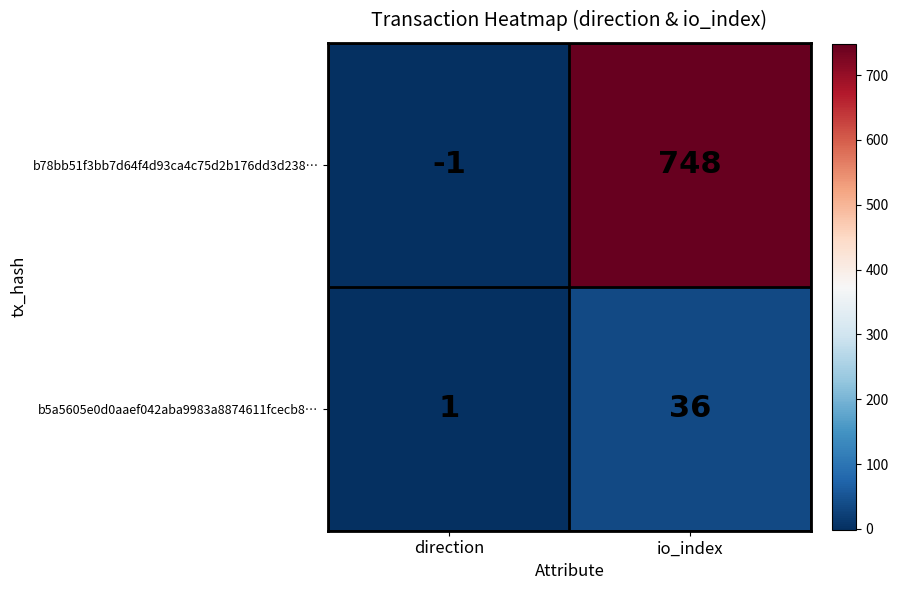

Which series has the largest range (max minus min)?

b78bb51f3bb7d64f4d93ca4c75d2b176dd3d238…